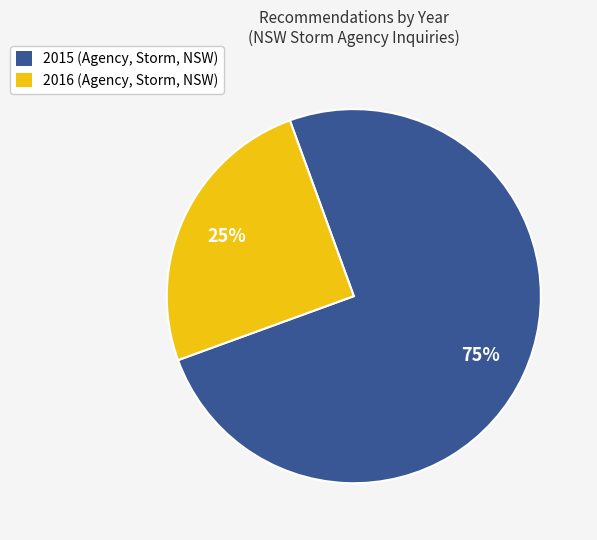

Rank the categories by value from lowest to highest.

2016 (Agency, Storm, NSW), 2015 (Agency, Storm, NSW)